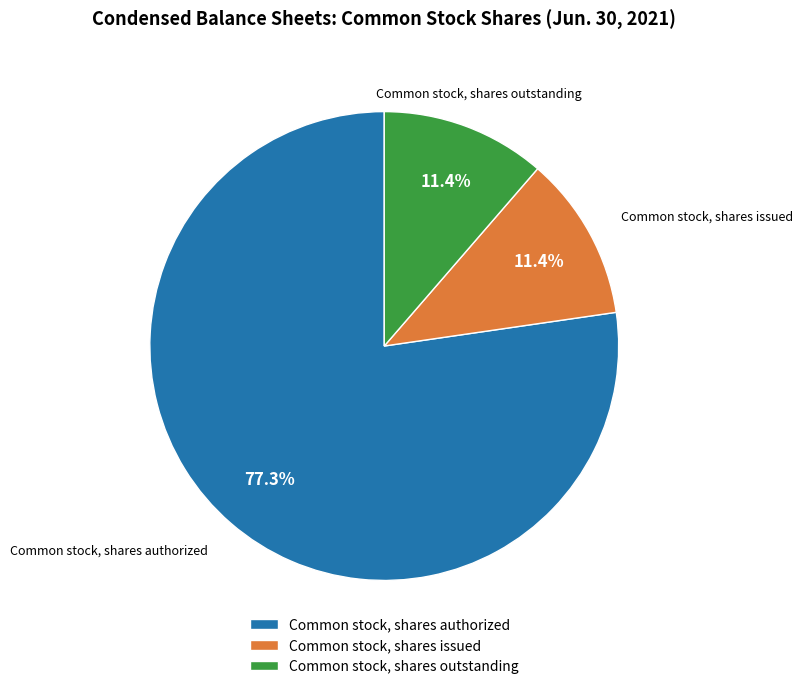

What is the largest slice in the pie chart?

Common stock, shares authorized